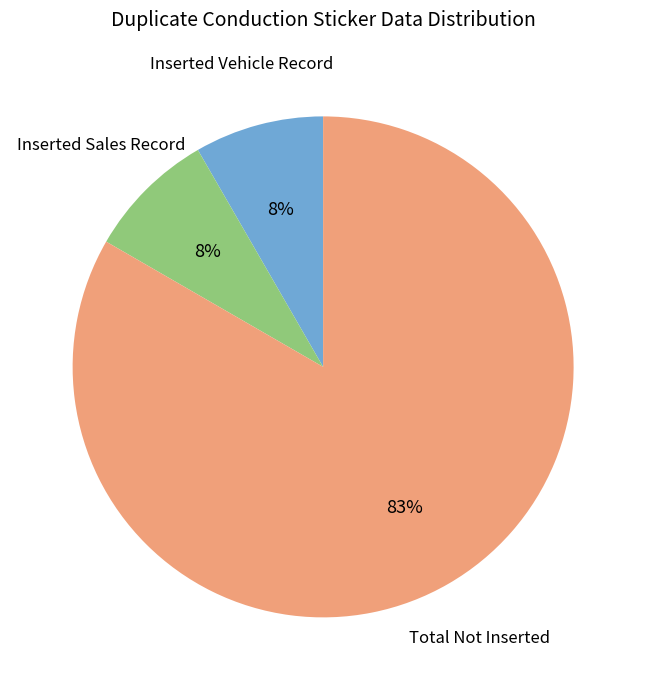

Does any single category account for the majority?

Yes